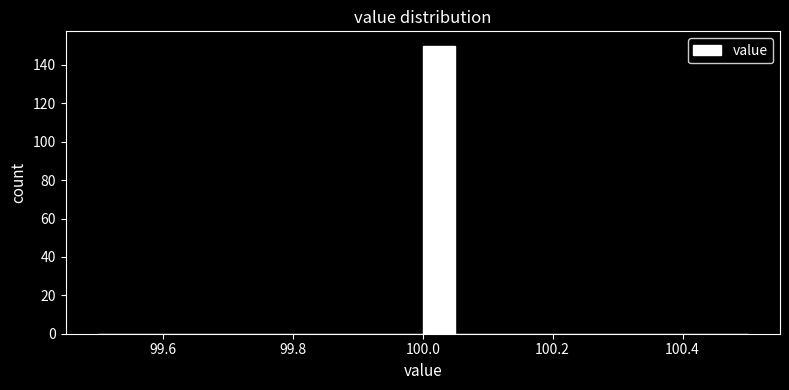

Around what value on the x-axis is the tallest bar? Give the approximate position of its centre, as read against the axis.

100.02